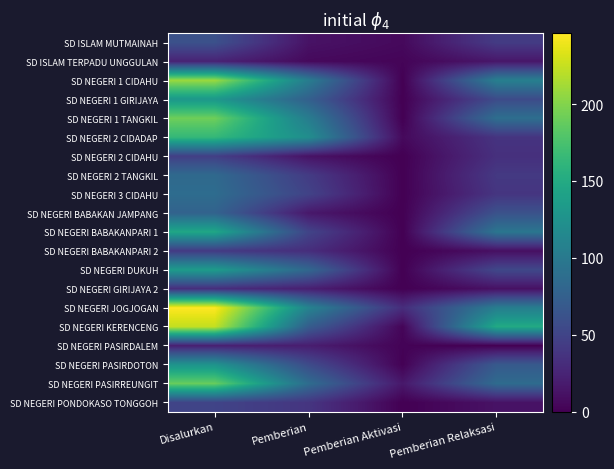

At which category is the sum across all series the highest?

Disalurkan